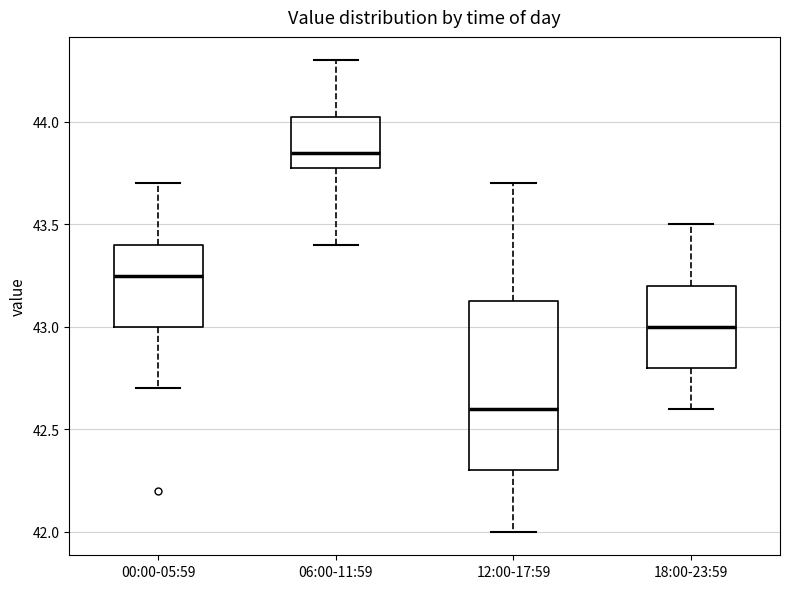

Reading left to right, transcribe this box plot: for each box, give where its median line is, the range the box spans, and where its two whiskers end, as read against the y-axis. The values are not printed on the chart, so give them approximately, as read against the axis.

00:00-05:59: median 43.25, box 43.00 to 43.40, whiskers 42.70 to 43.70
06:00-11:59: median 43.85, box 43.80 to 44.05, whiskers 43.40 to 44.30
12:00-17:59: median 42.60, box 42.30 to 43.15, whiskers 42.00 to 43.70
18:00-23:59: median 43.00, box 42.80 to 43.20, whiskers 42.60 to 43.50